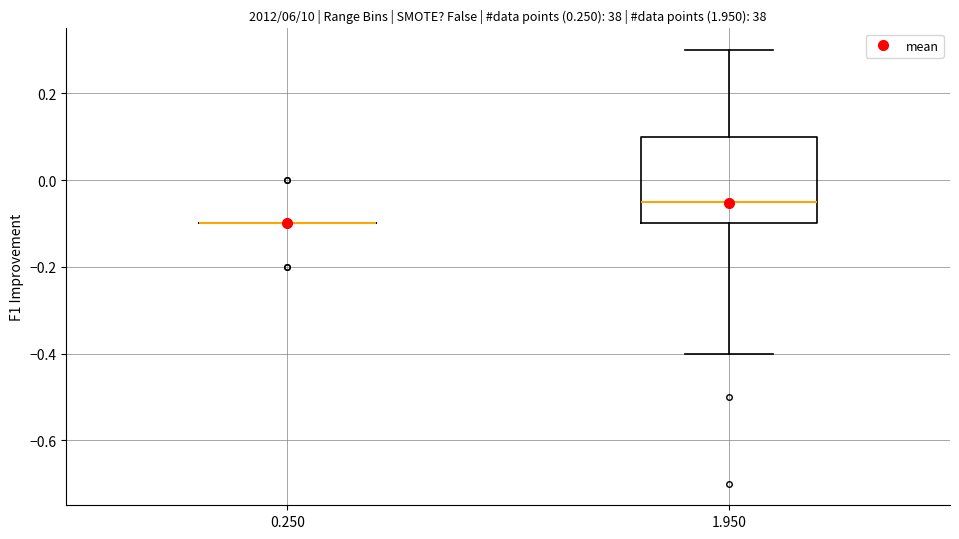

Reading left to right, transcribe this box plot: for each box, give where its median line is, the range the box spans, and where its two whiskers end, as read against the y-axis. The values are not printed on the chart, so give them approximately, as read against the axis.

0.250: box collapsed to a line at -0.10, whiskers -0.10 to -0.10
1.950: median -0.04, box -0.10 to 0.10, whiskers -0.40 to 0.30